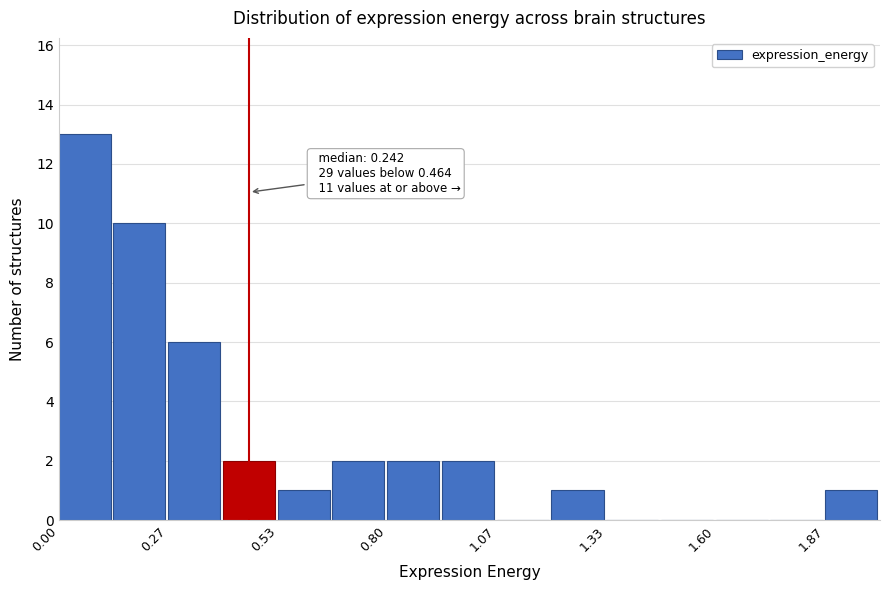

Read against the x-axis, roughly where is the centre of the tallest bar?

0.05